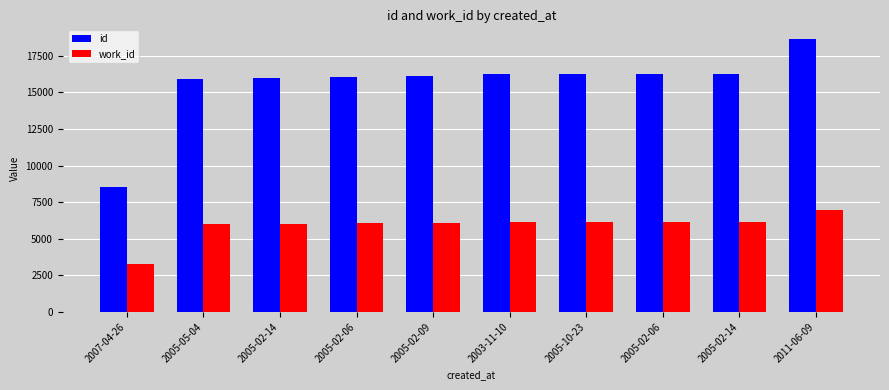

Does the chart contain any negative values?

No